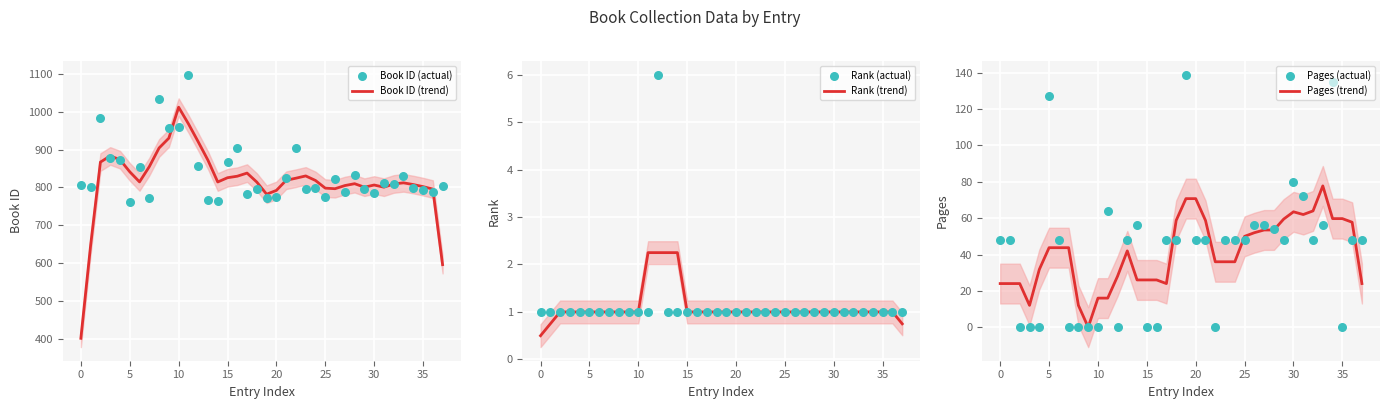

Which series contains the lowest Y value?

Pages (trend)